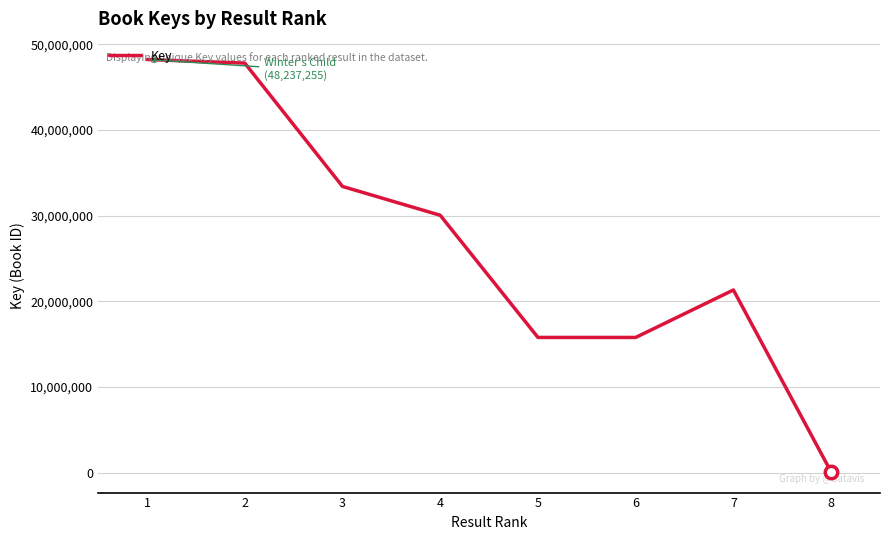

What is the ratio of the value at 4 to the value at 1?

0.6